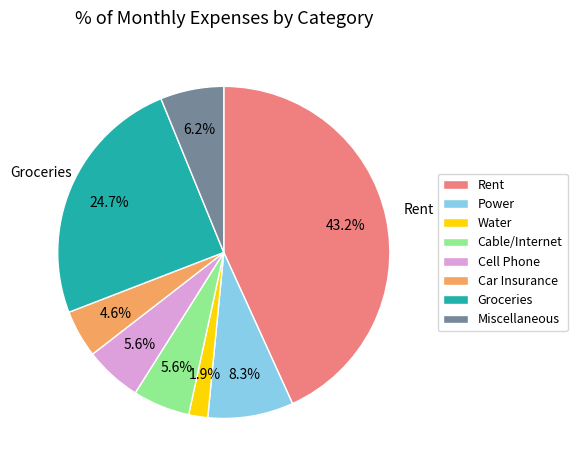

True or false: Rent accounts for 52% of the total.

False